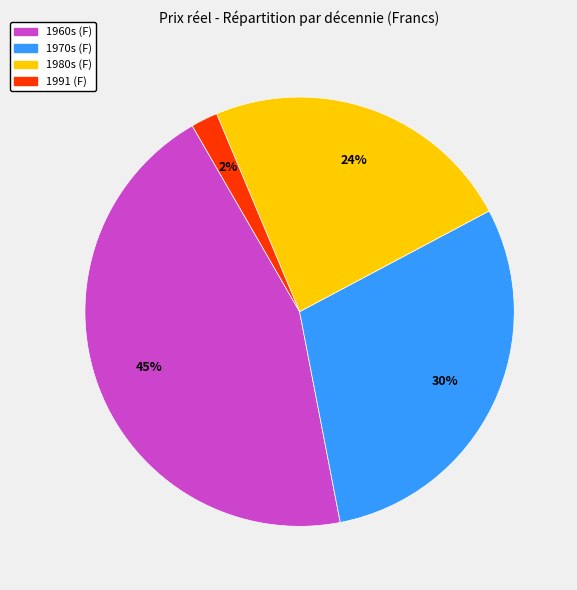

Is there a majority slice in this chart?

No